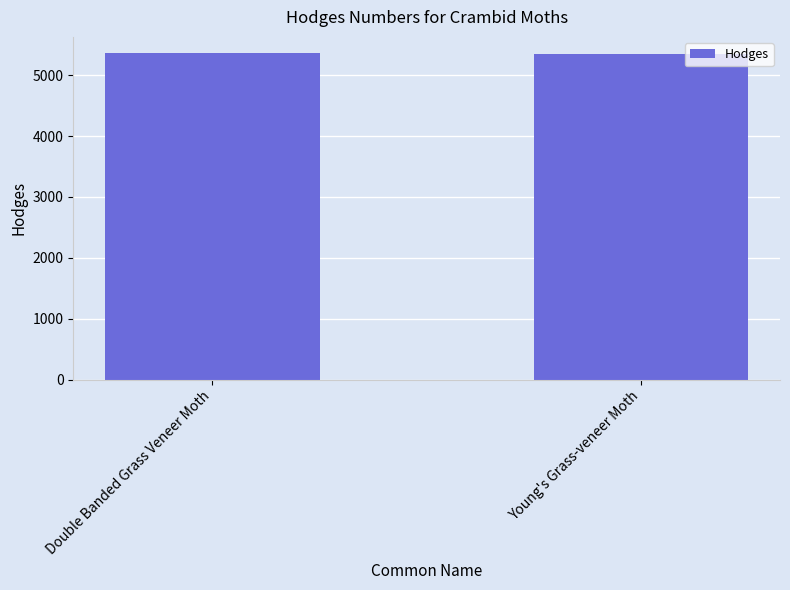

What is the change in value from Double Banded Grass Veneer Moth to Young's Grass-veneer Moth?

-13